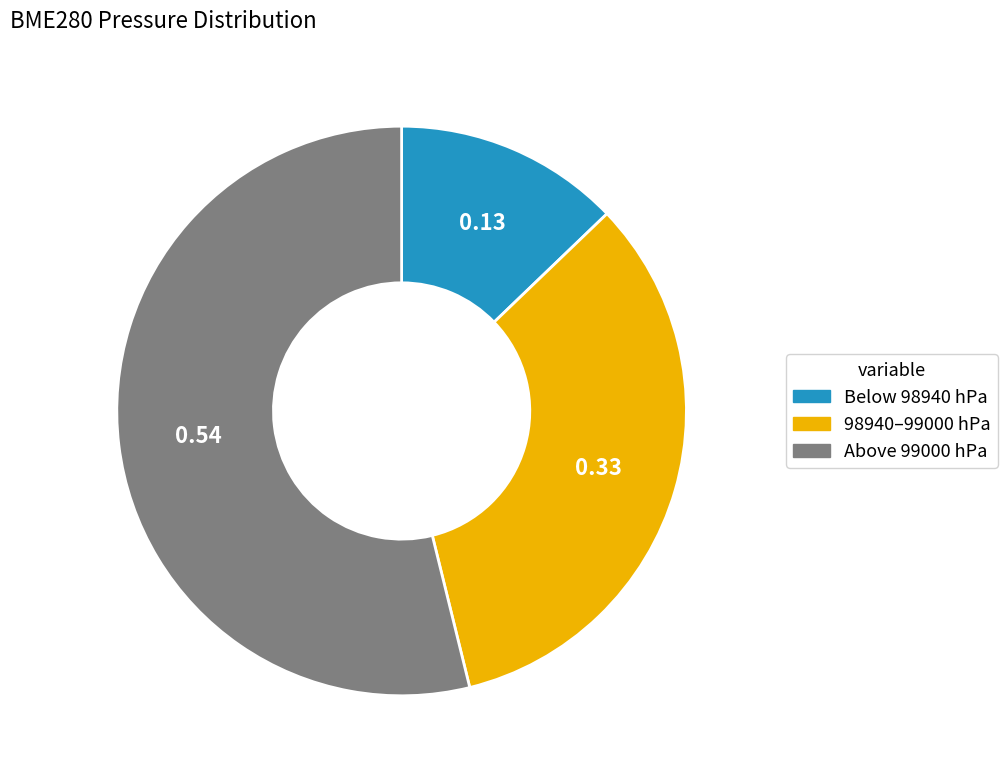

Does 98940–99000 hPa represent more than half of the total?

No